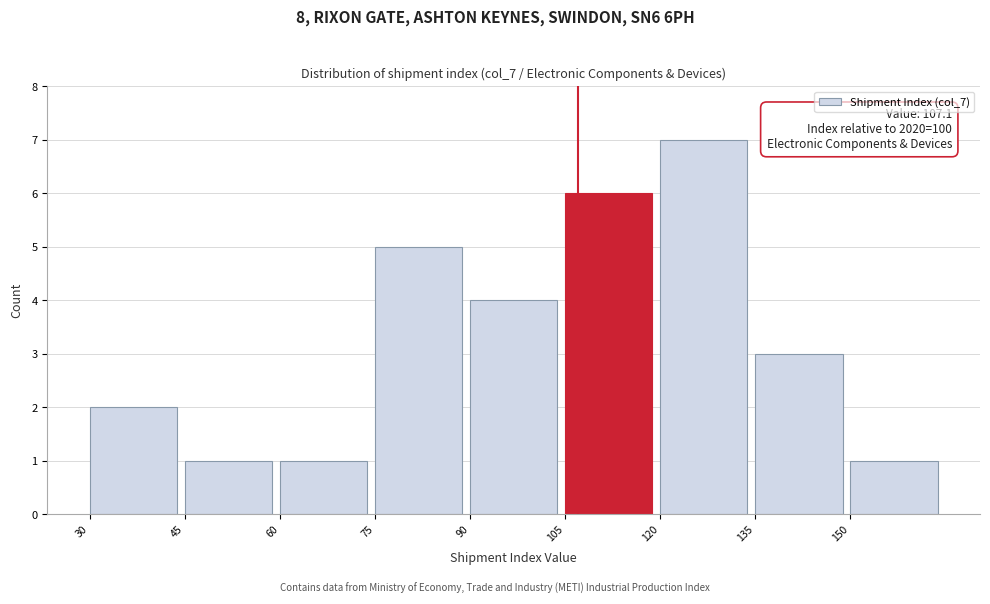

Over which range of the x-axis is the bar tallest?

120 to 135